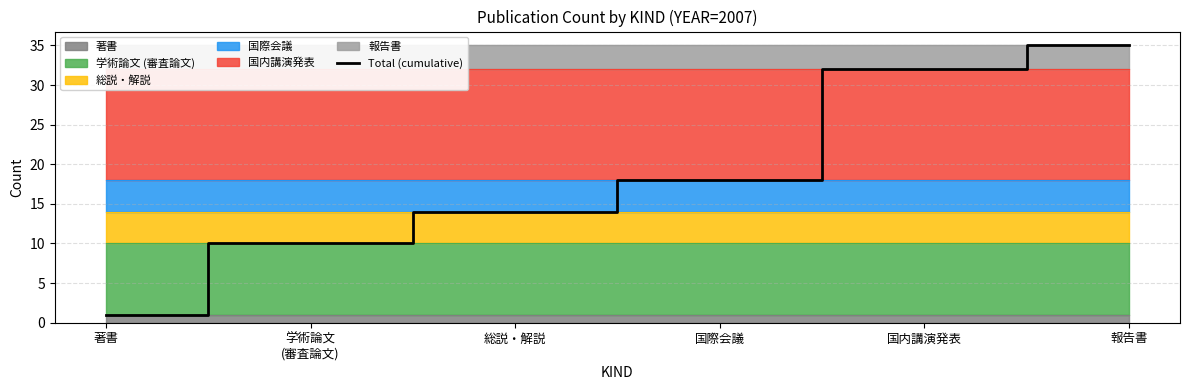

Does the chart display data point markers on the line(s)?

No